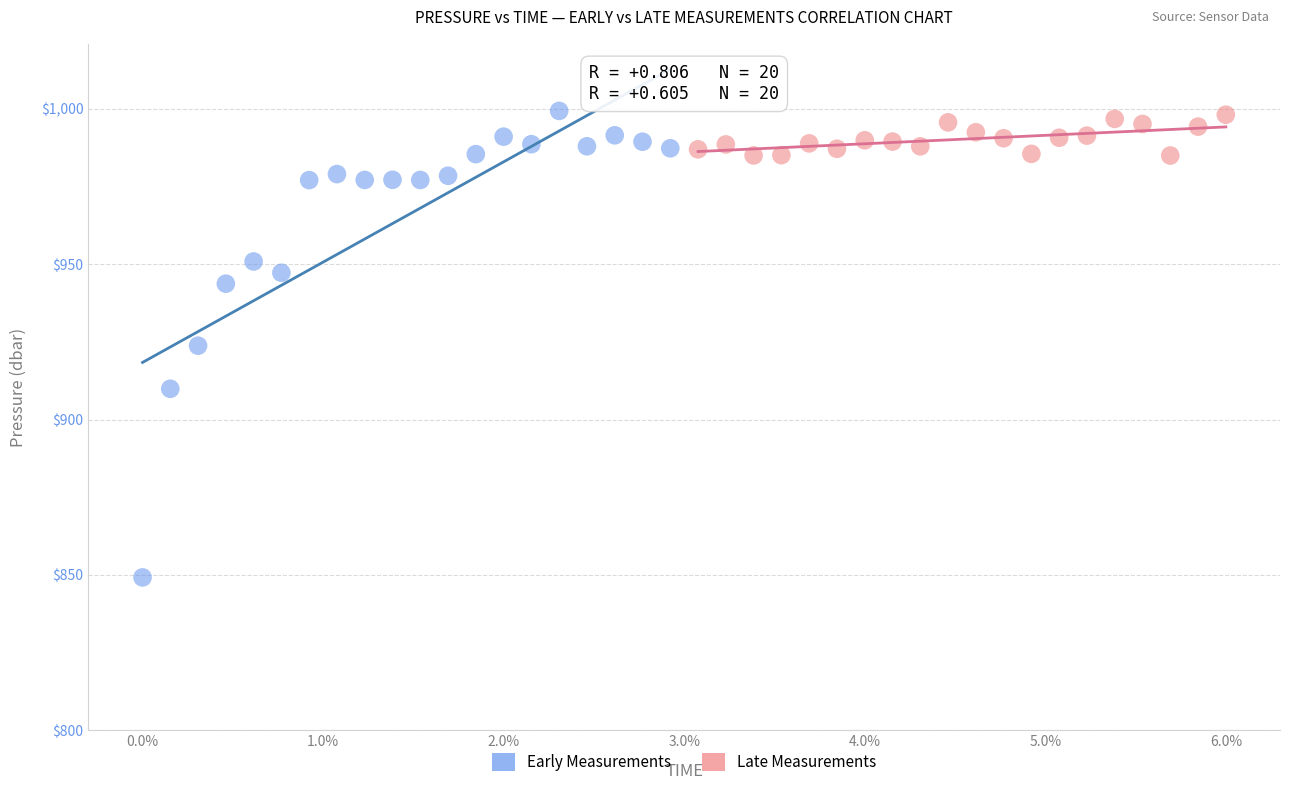

Which series has the widest spread of Y values?

Early Measurements